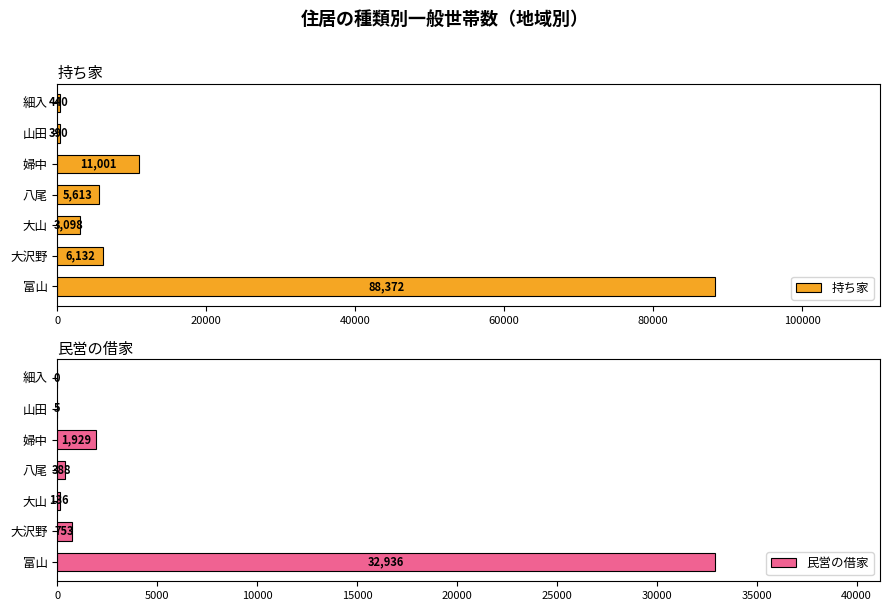

Which series has the largest total across all categories?

持ち家